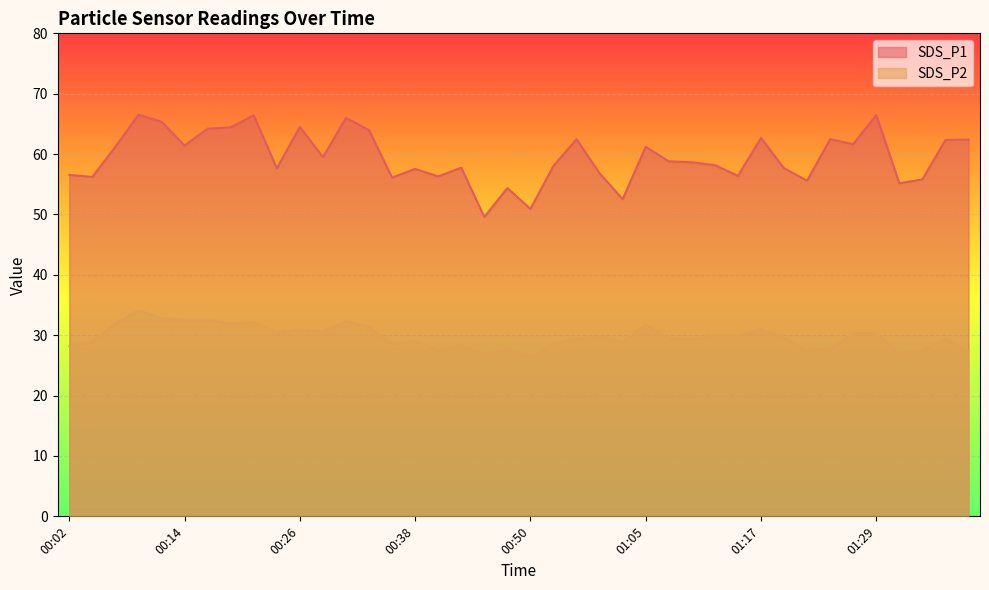

Does the chart display data point markers on the line(s)?

No